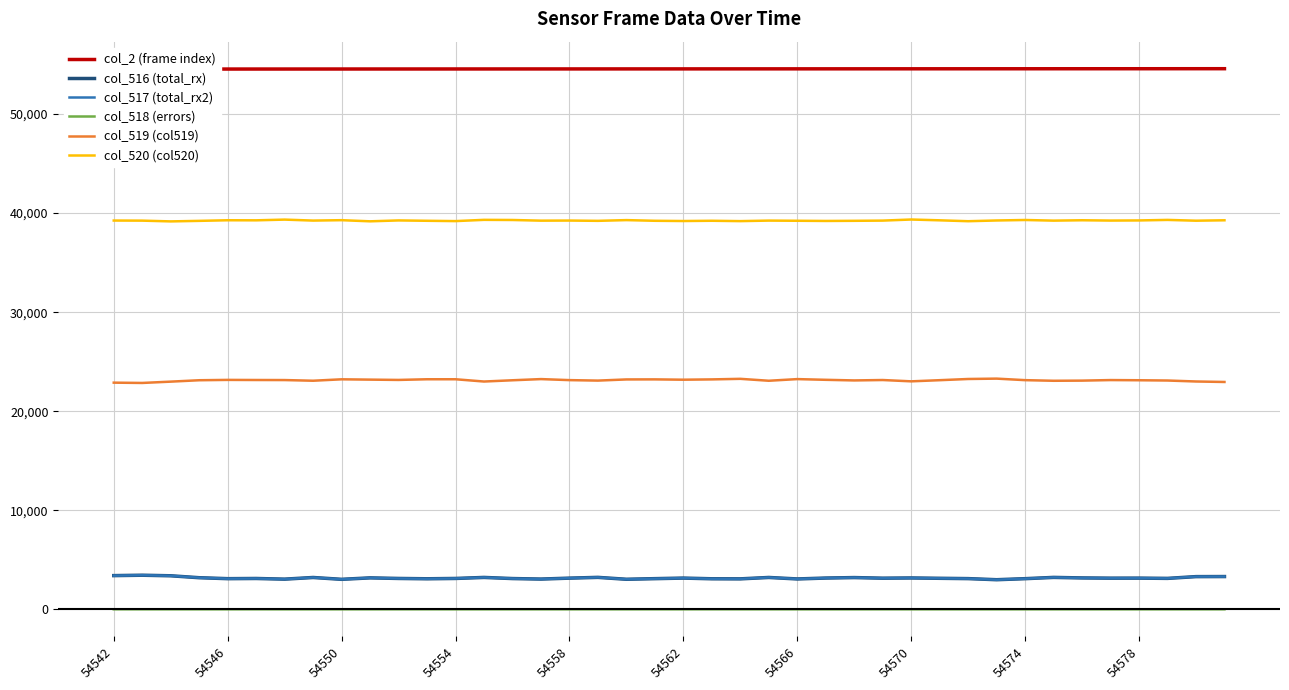

How many distinct data groups are displayed?

6